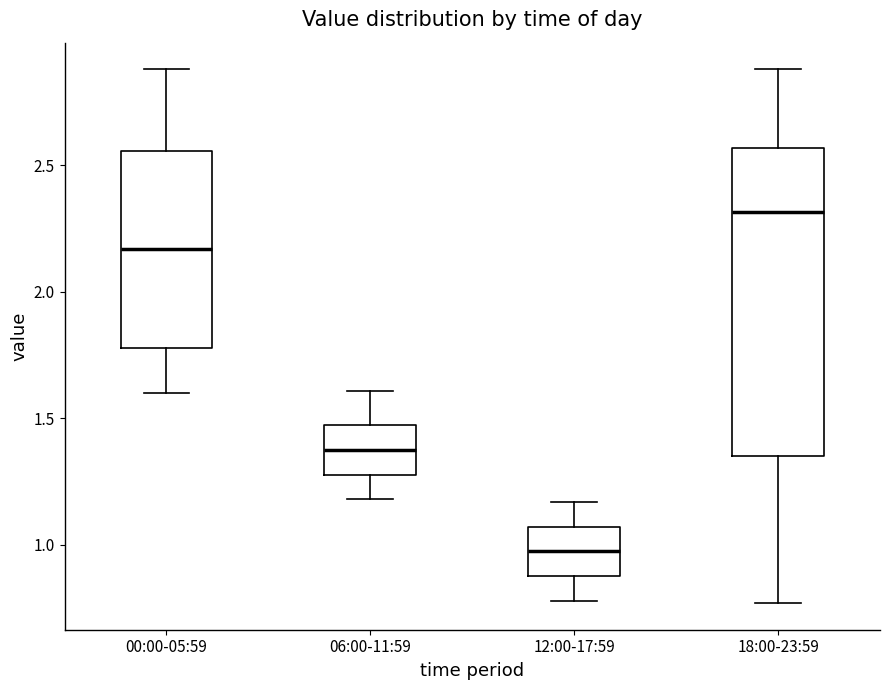

Which box has the lowest median line?

12:00-17:59